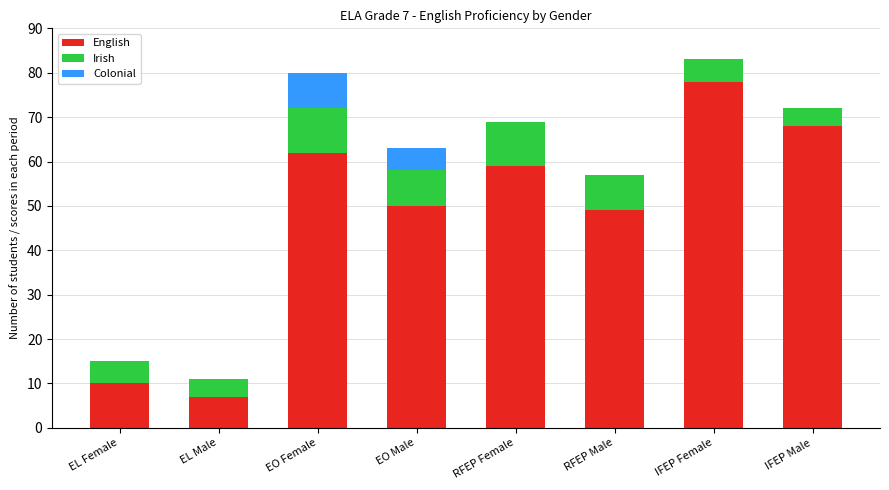

True or false: English has a value of 59 at RFEP Female.

True